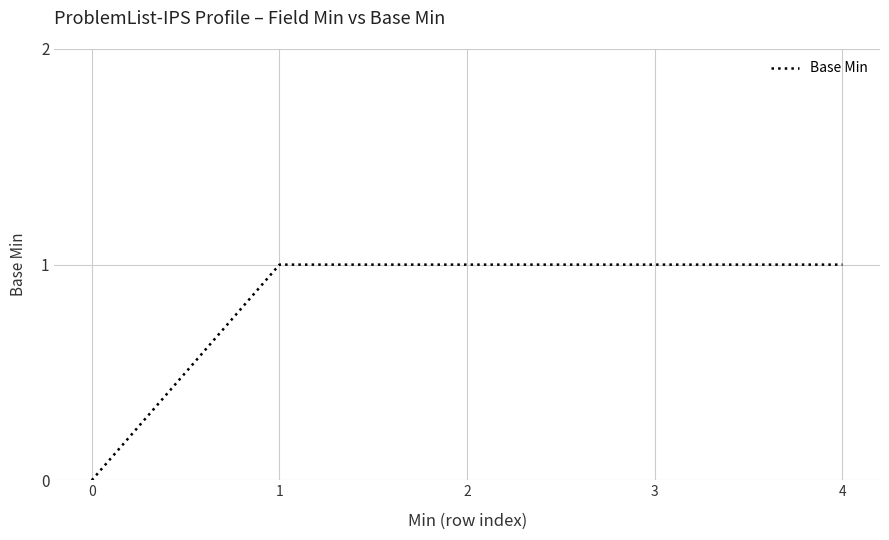

What is the maximum value shown in the chart?

1